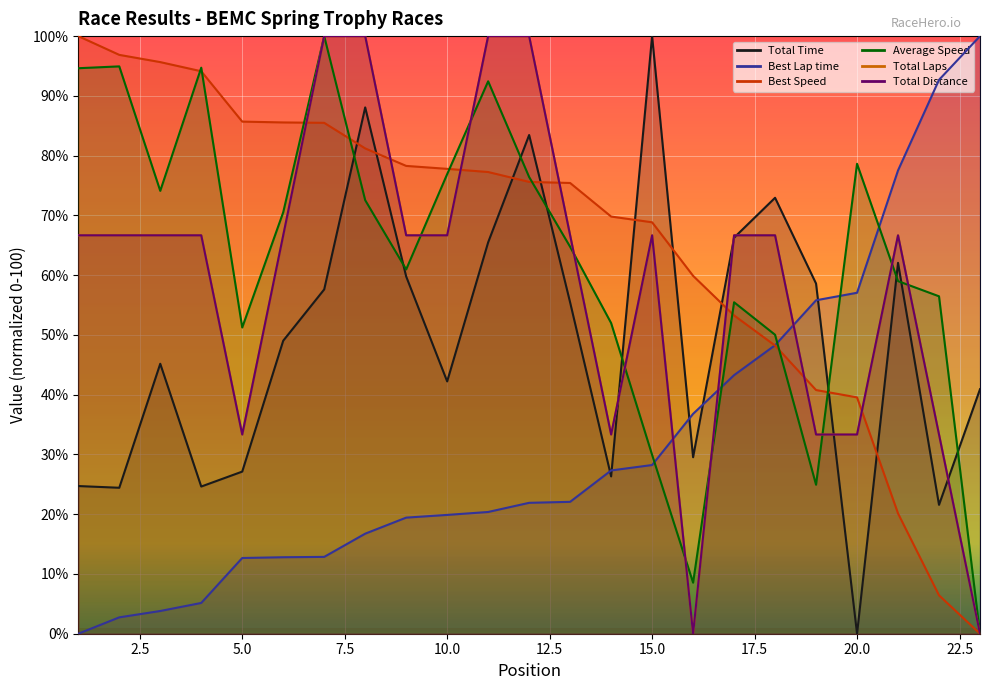

Between 4 and 1, which is larger?

1